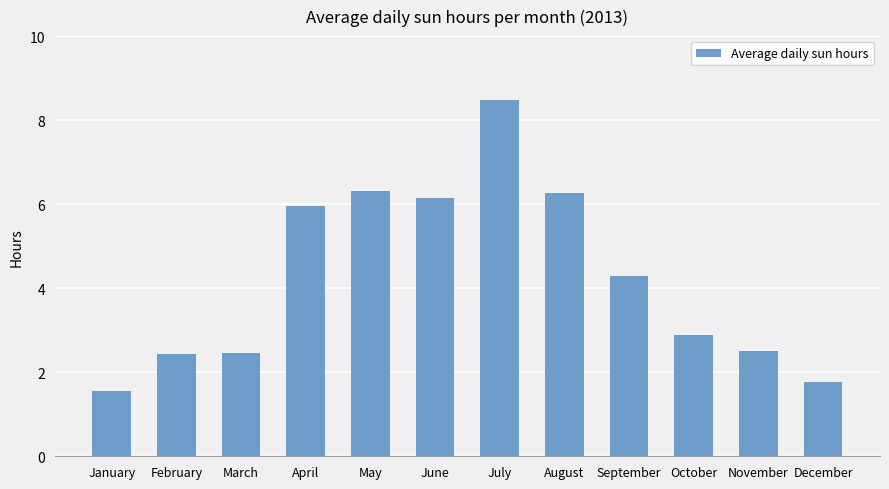

Which has a higher value, May or April?

May